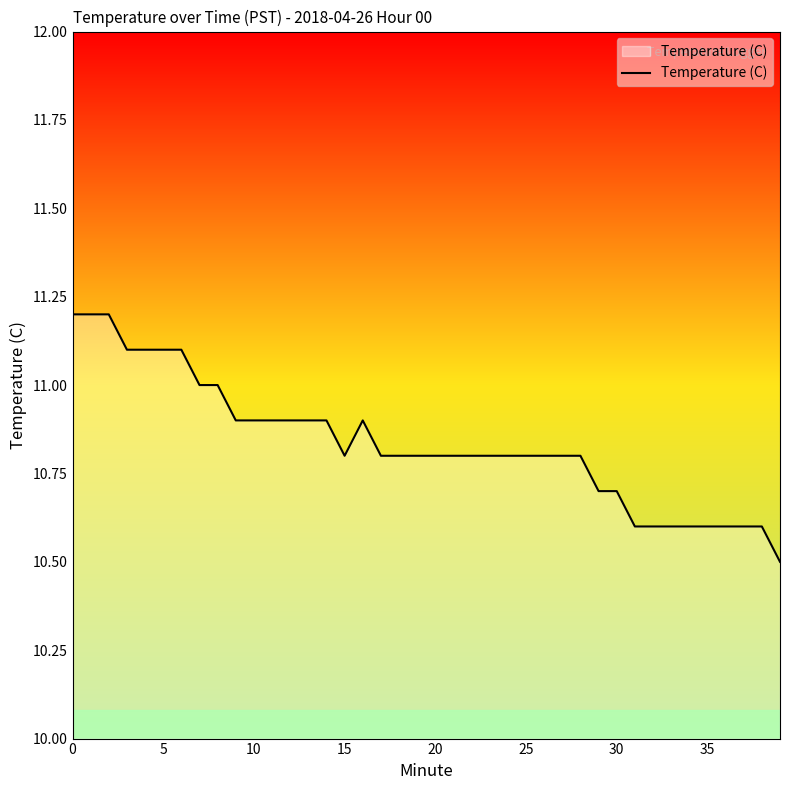

What is the maximum value shown in the chart?

11.2